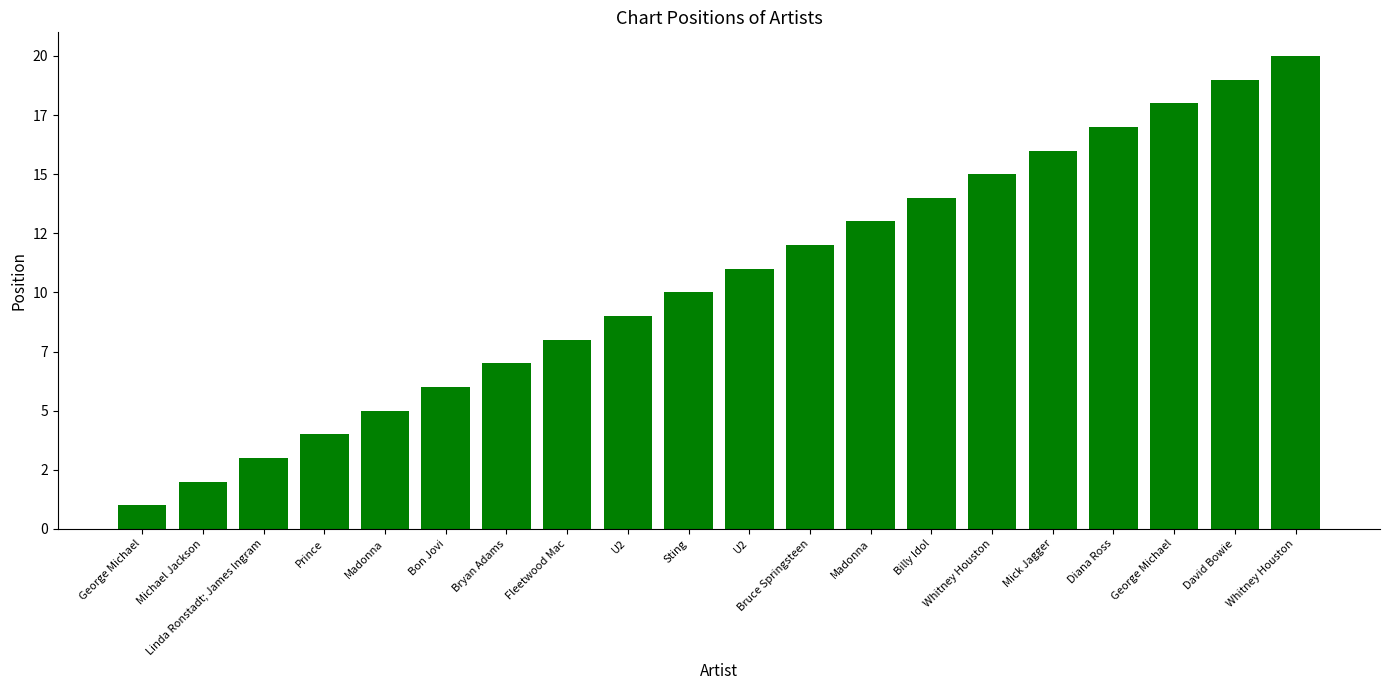

What is the difference between the second highest and second lowest values?

17